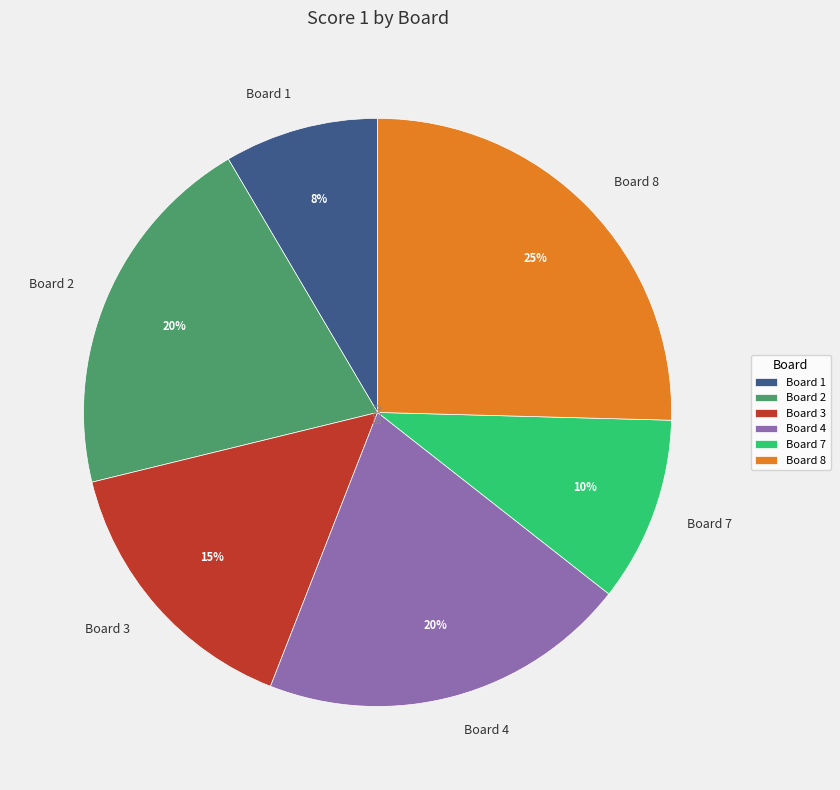

Is there a majority slice in this chart?

No